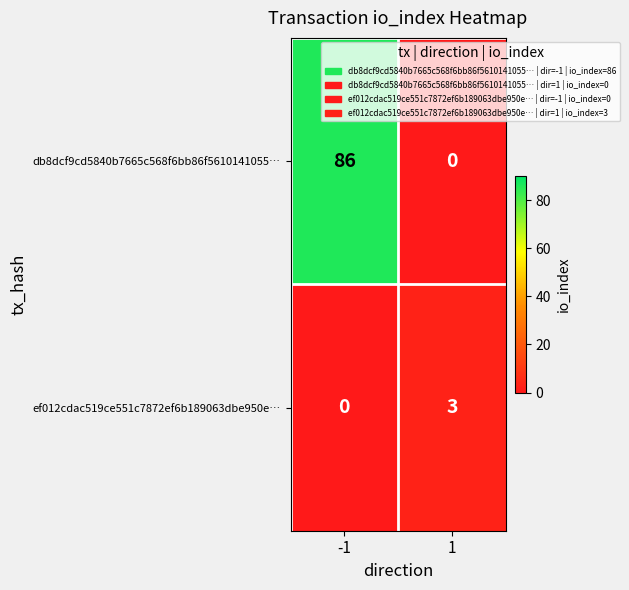

Rank the series by their maximum value, from lowest to highest.

ef012cdac519ce551c7872ef6b189063dbe950e…, db8dcf9cd5840b7665c568f6bb86f5610141055…